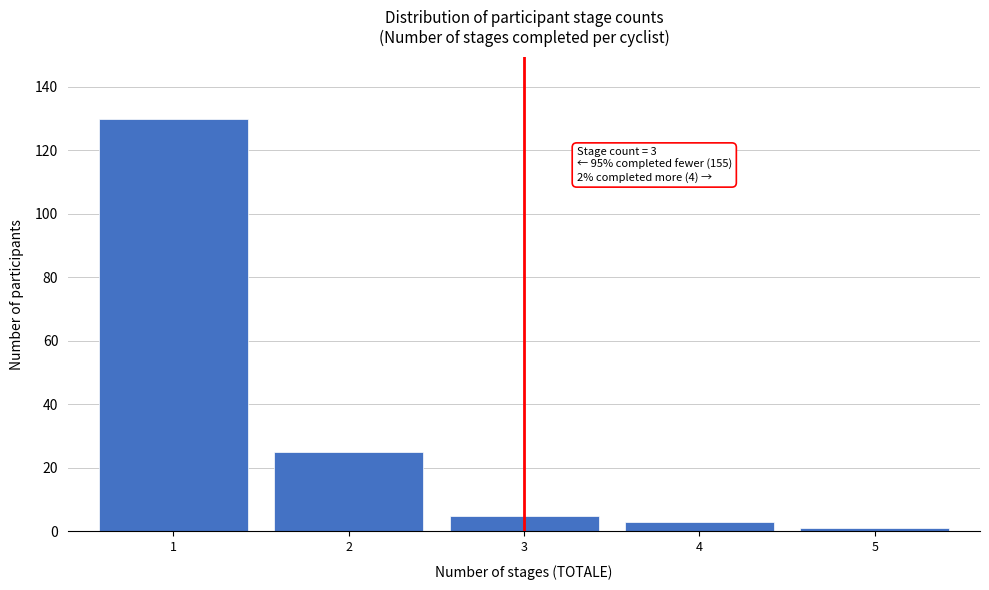

Reading left to right, transcribe all the data shown in this chart.

130	25	5	3	1